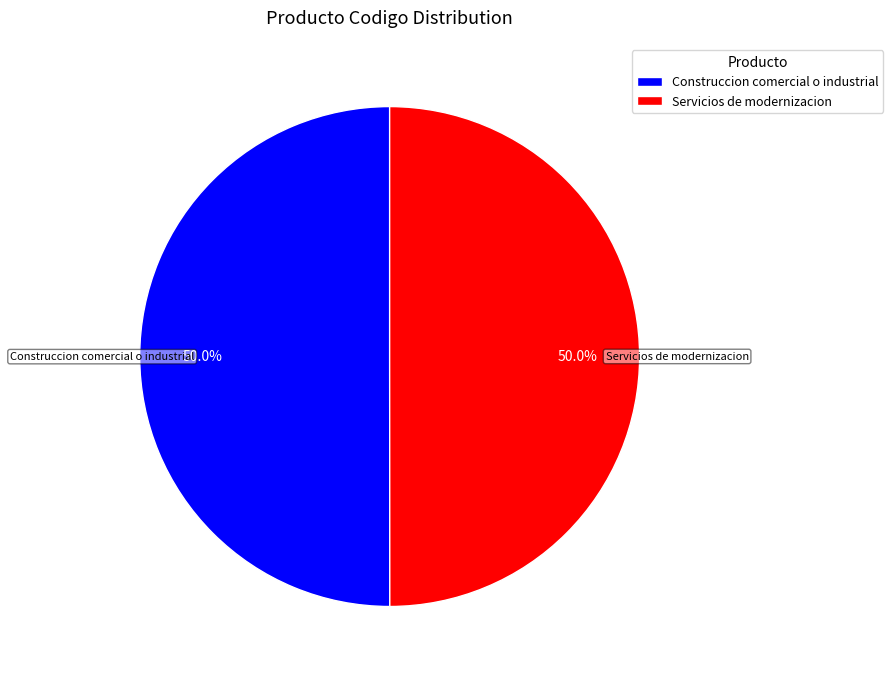

Count the number of slices in the pie.

2